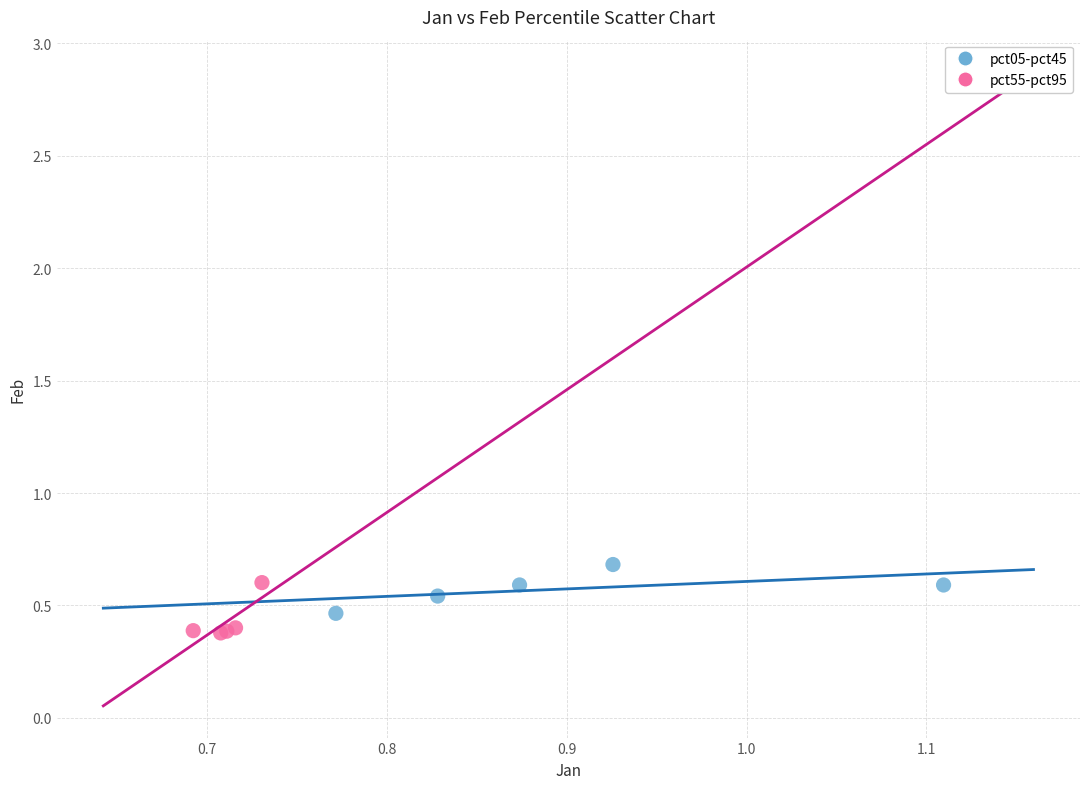

Which series contains the lowest Y value?

pct55-pct95